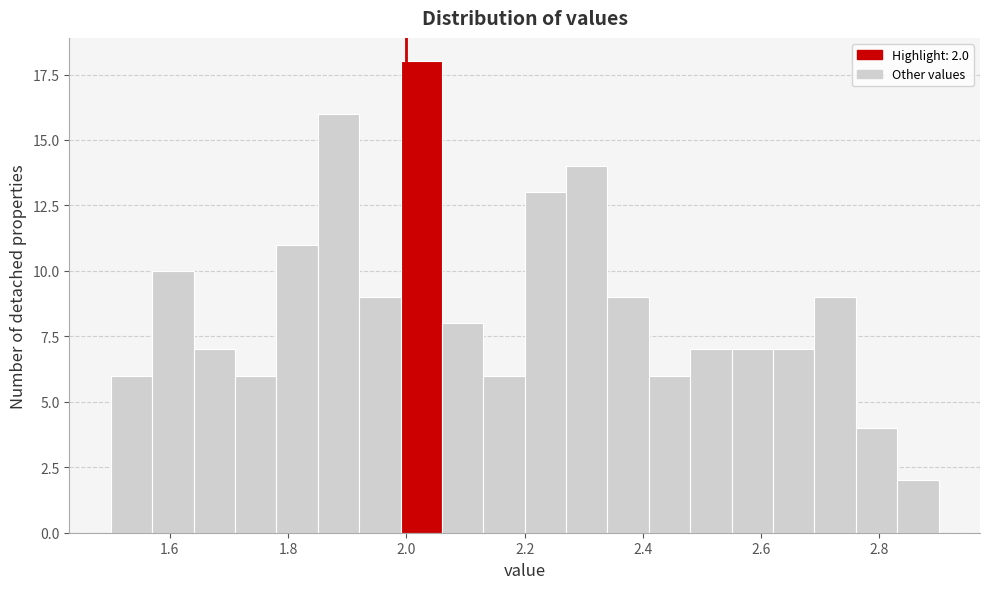

Read against the x-axis, roughly where is the centre of the tallest bar?

2.02